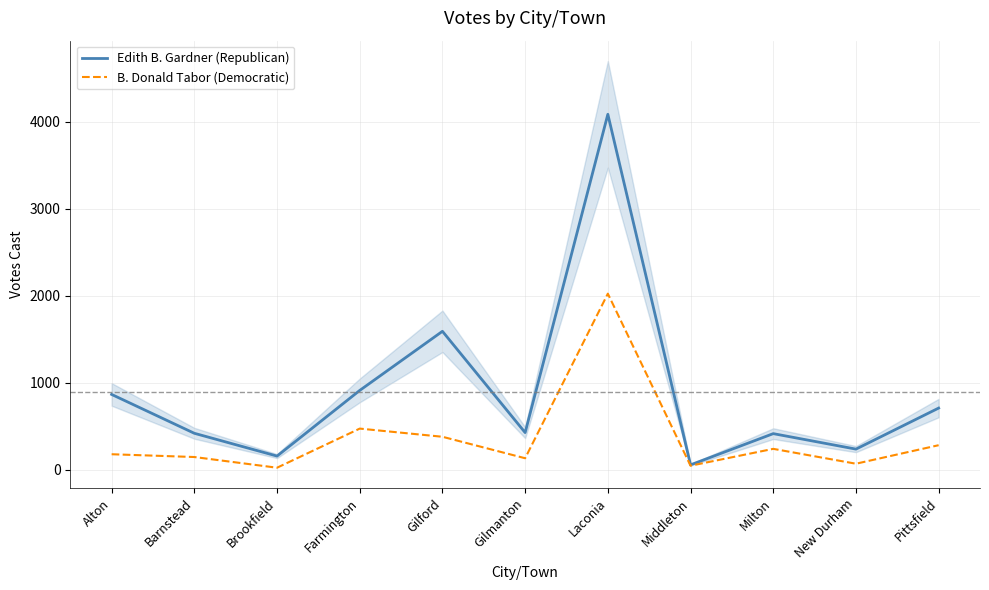

At Laconia, list the series in order from largest to smallest.

Edith B. Gardner (Republican), B. Donald Tabor (Democratic)